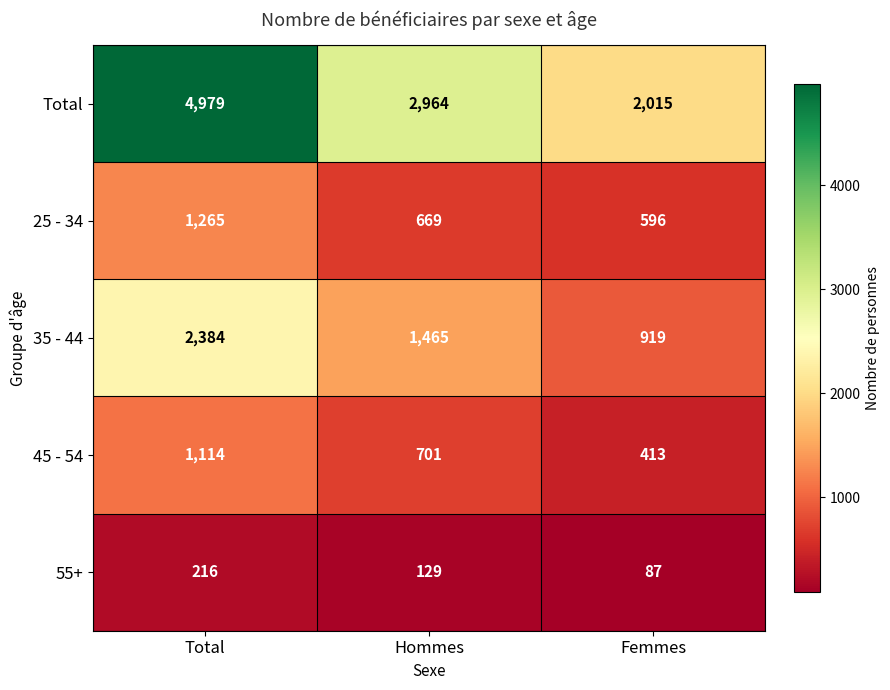

What is the difference between the second highest and minimum values in the 35 - 44 series?

546